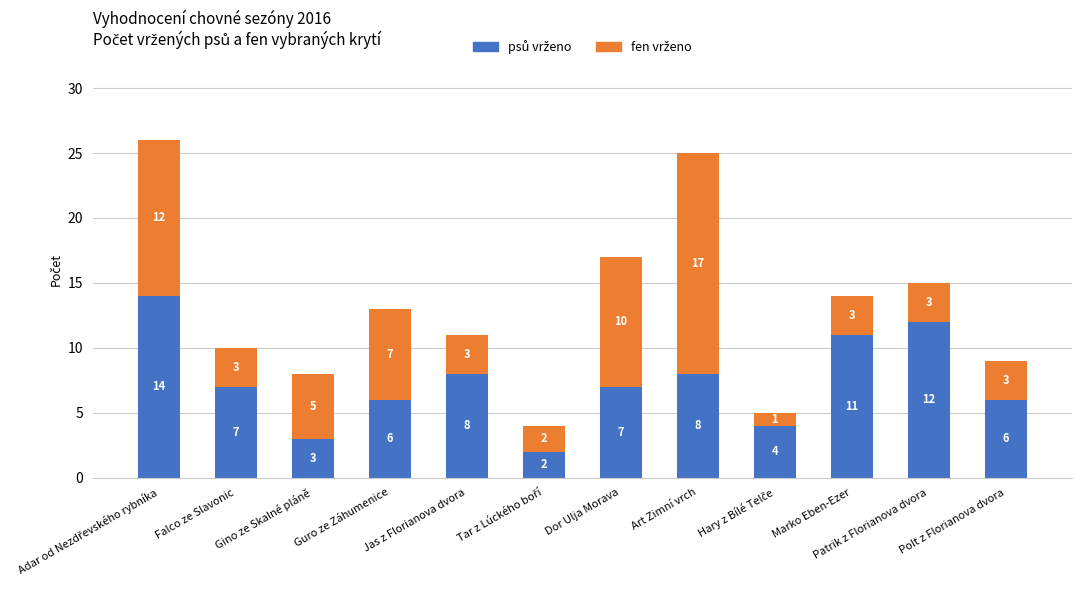

What is the total value across all series at Jas z Florianova dvora?

11